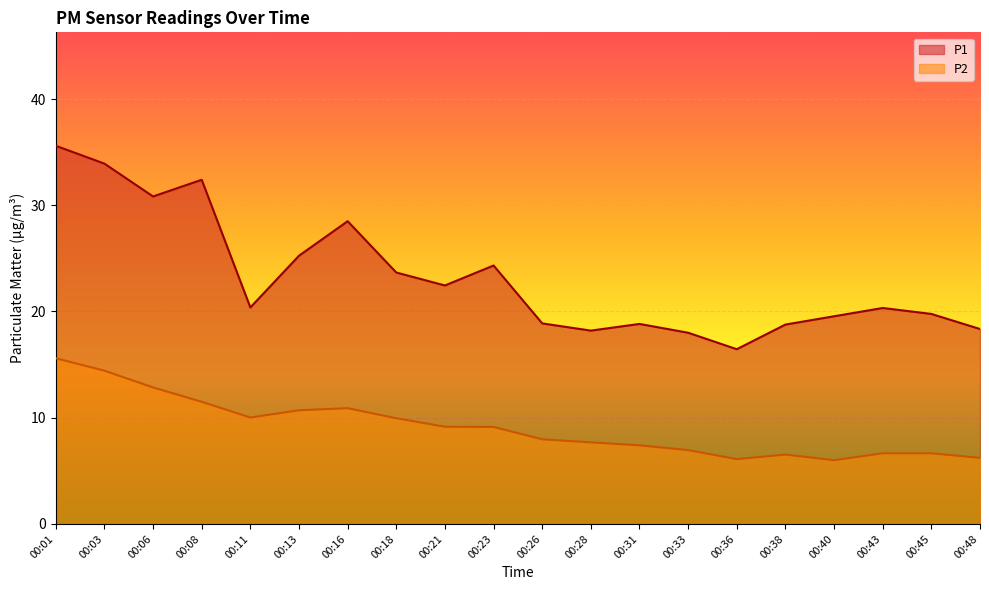

What is the sum of the P2 values at 00:26 and 00:11?

18.0